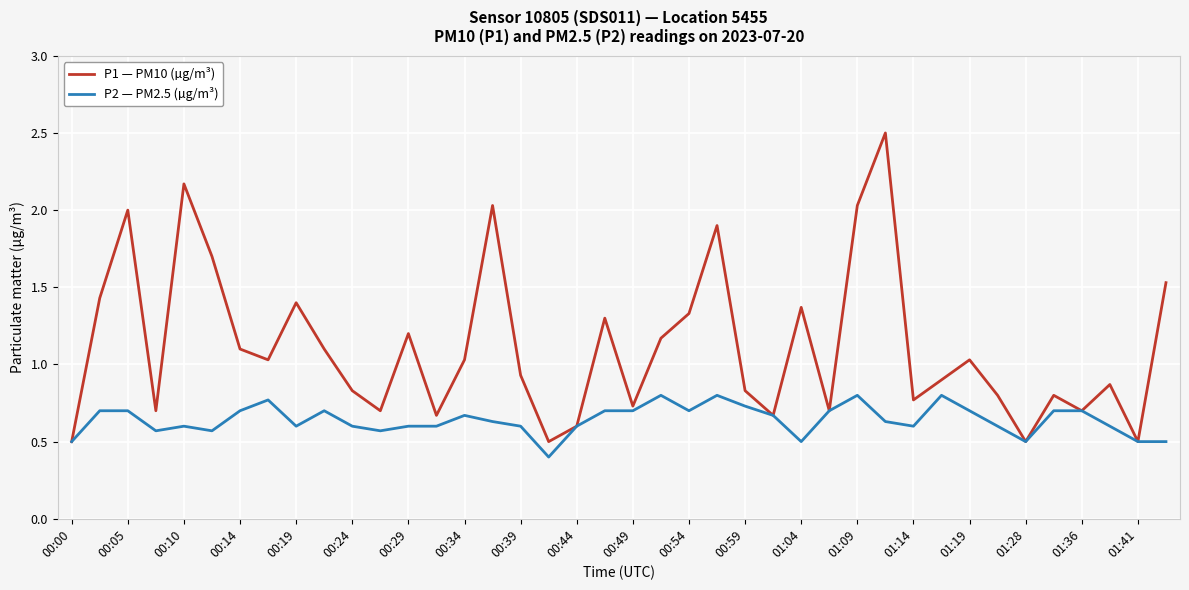

List the series in order of their overall mean, highest first.

P1 — PM10 (µg/m³), P2 — PM2.5 (µg/m³)